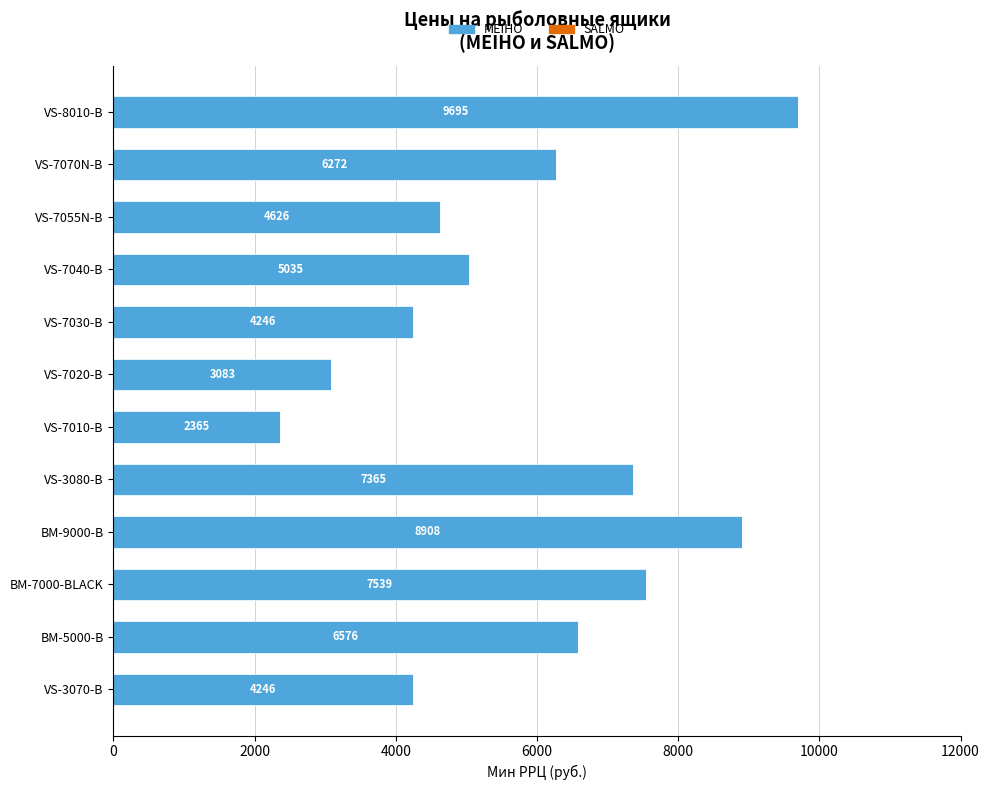

What is the difference between the maximum and minimum values?

7330